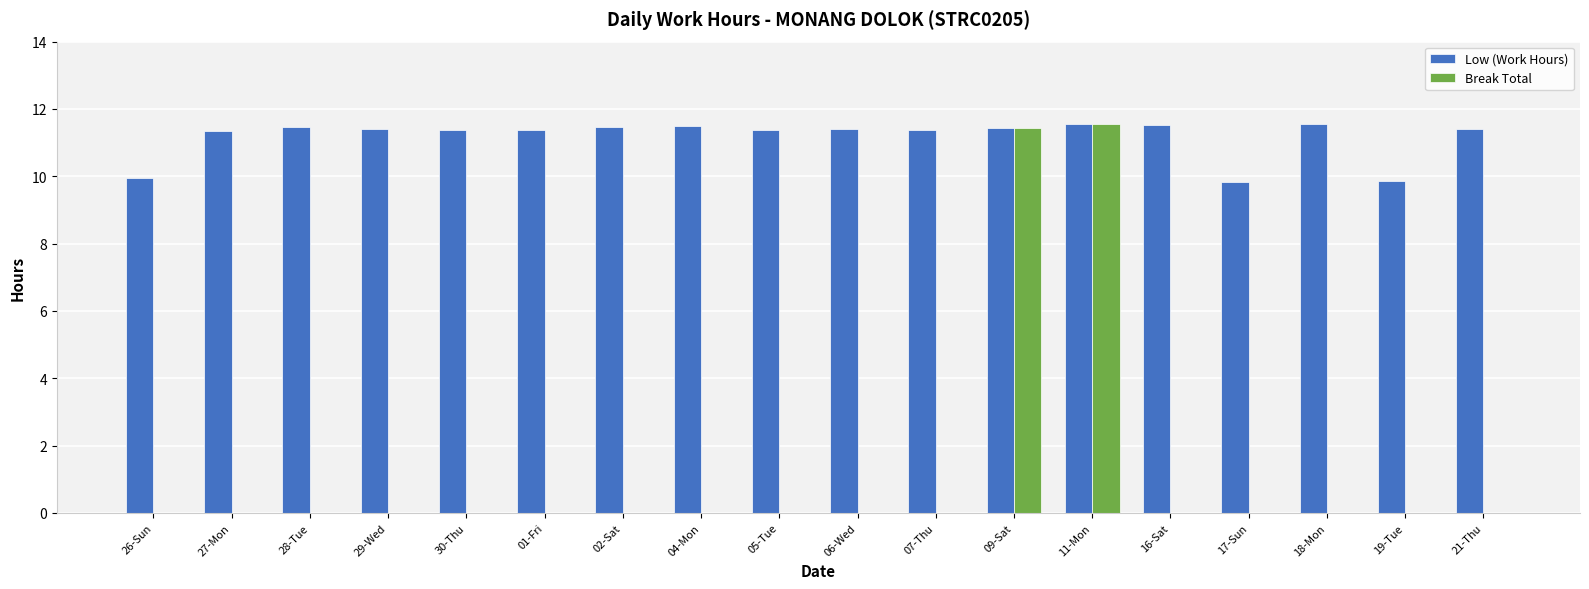

Count the number of categories in the chart.

18